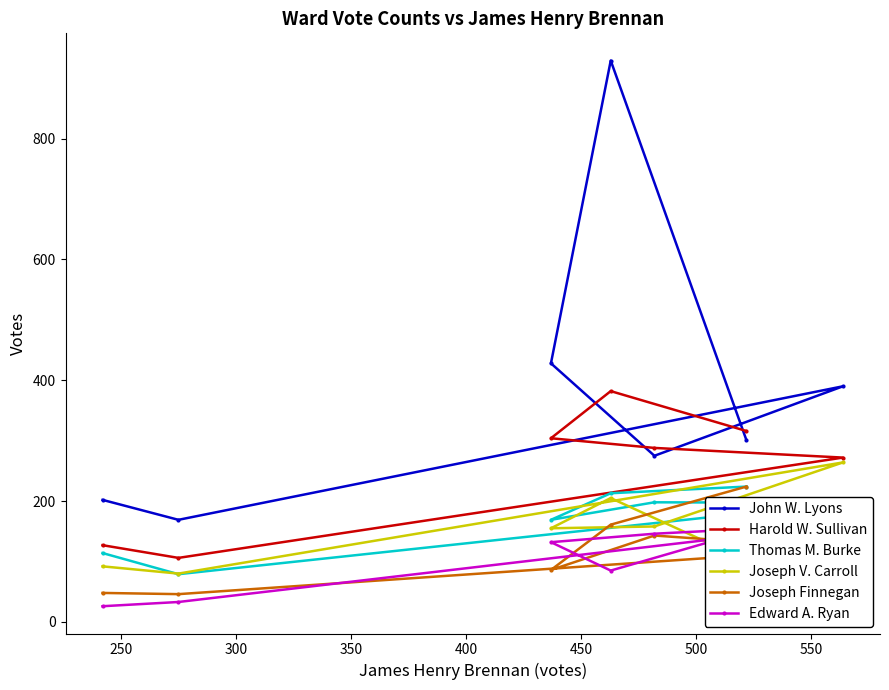

What is the highest value of the Harold W. Sullivan series?

382